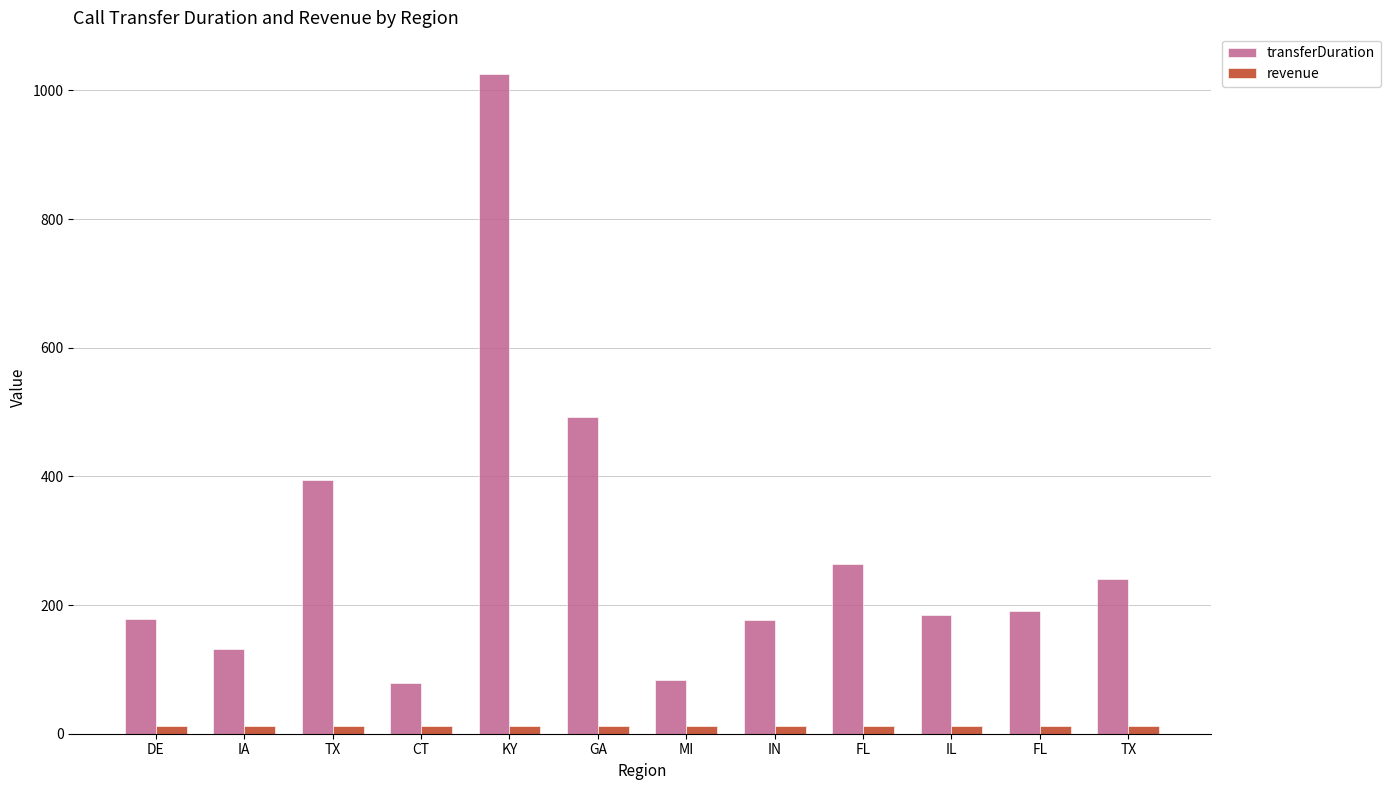

What is the minimum value for revenue?

11.5